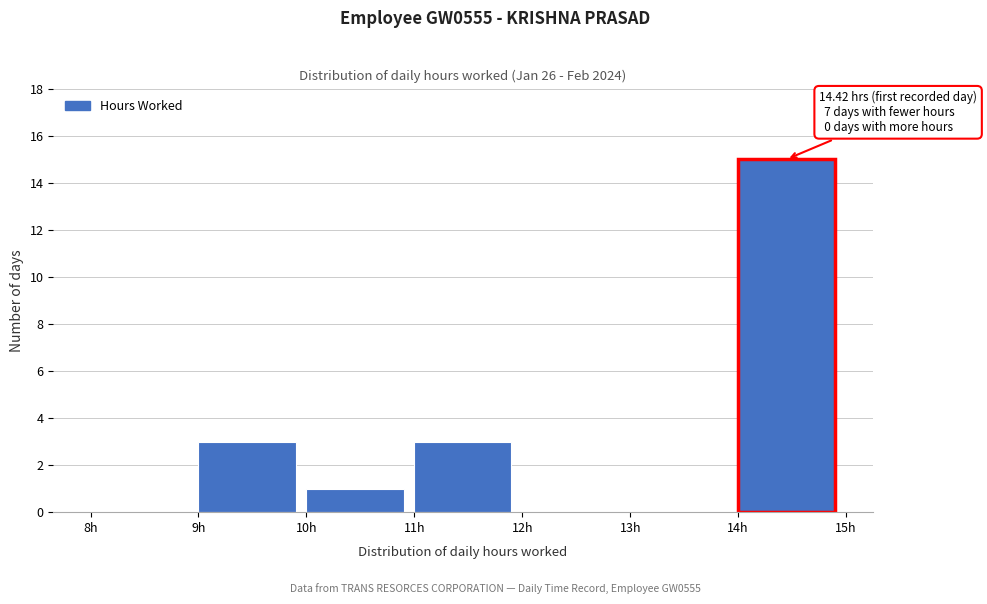

Over which range of the x-axis is the bar tallest?

14 to 15